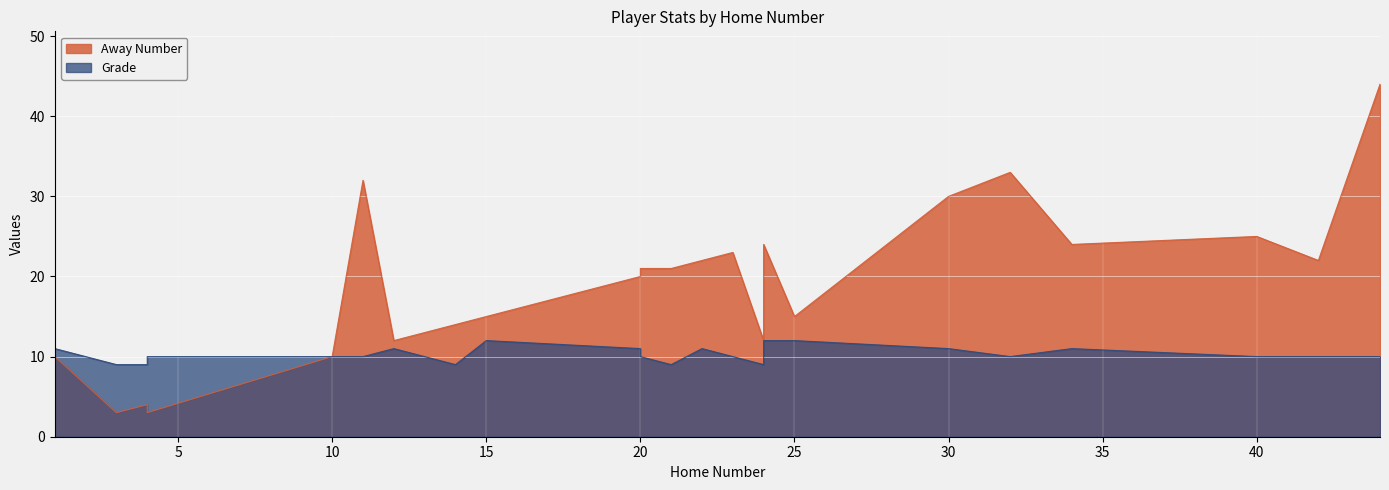

What is the maximum value shown in the chart?

44